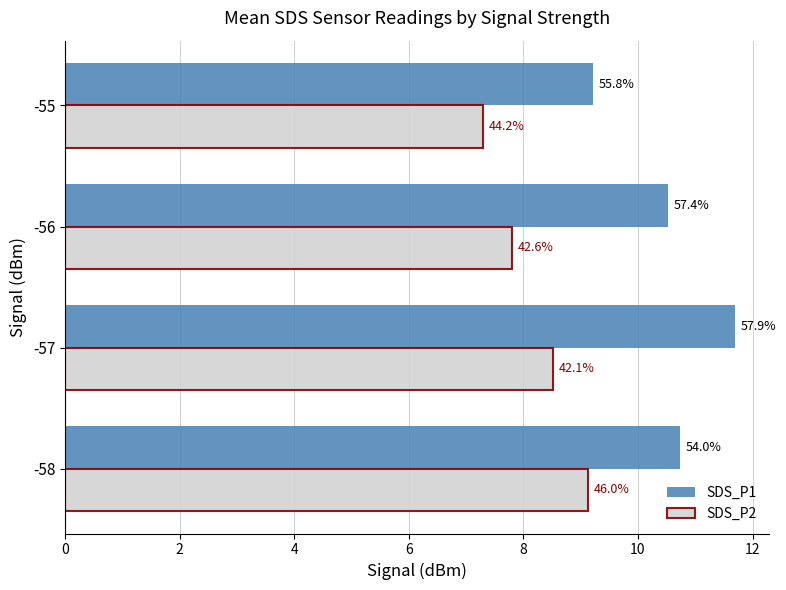

What are all the series names shown in the legend?

SDS_P1, SDS_P2